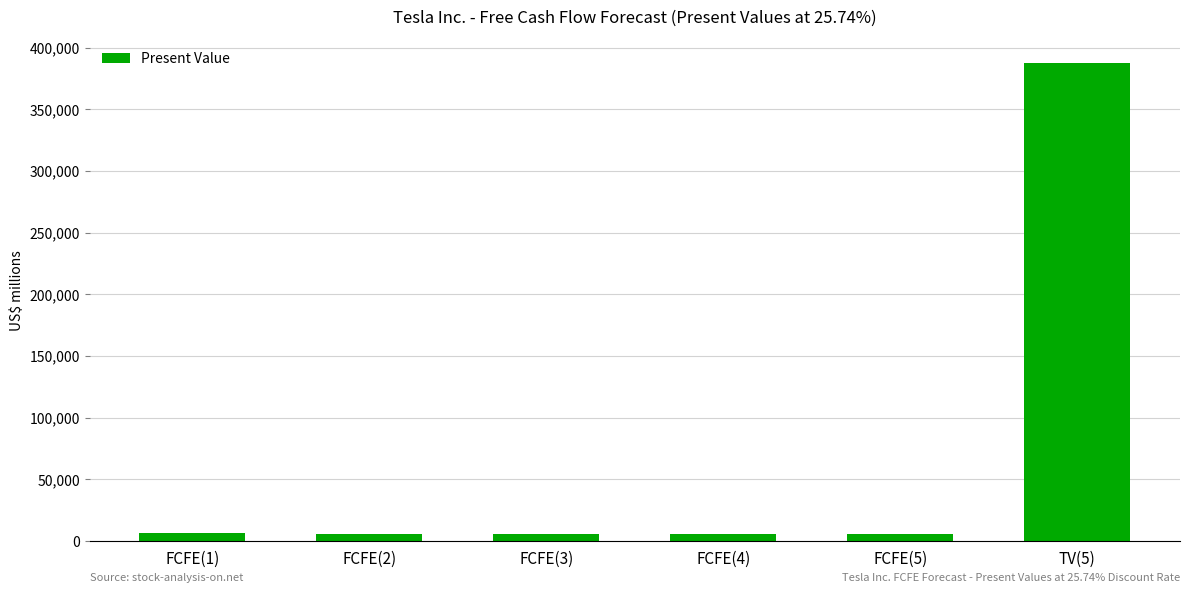

What is the sum of the values at FCFE(3) and FCFE(2)?

11120